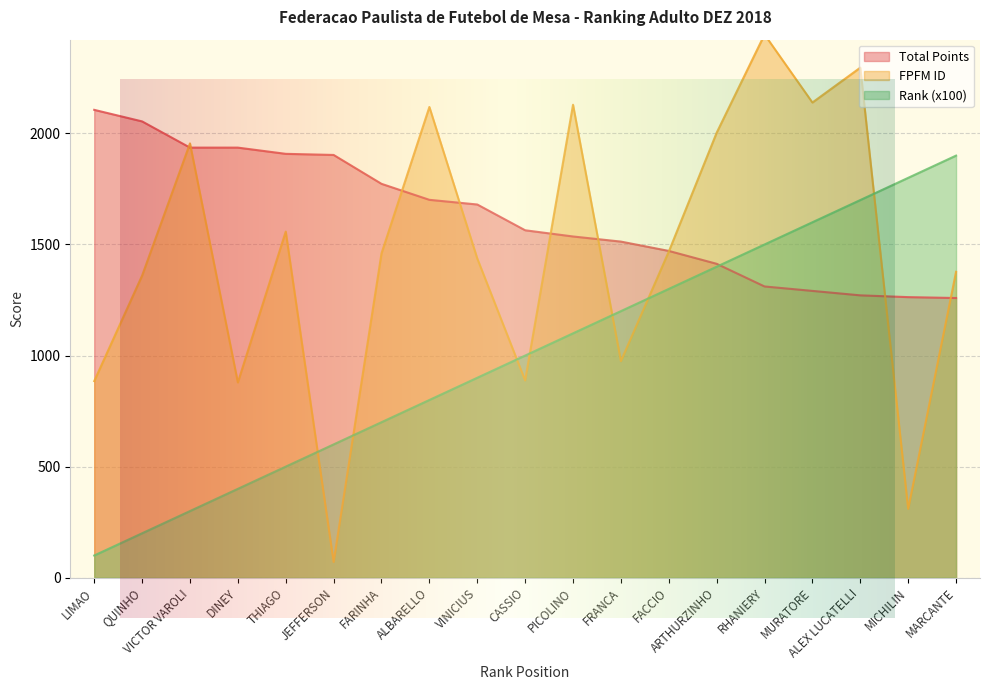

List the series in order of their peak value, lowest first.

Atu, Total, FPFM